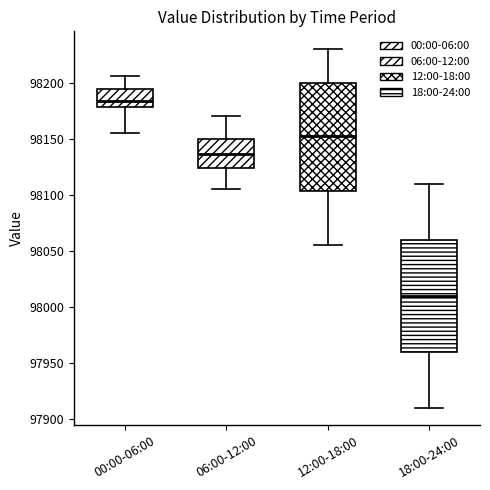

Where is the upper edge of the box for 12:00-18:00 on the y-axis? The values are not printed on the chart, so give them approximately, as read against the axis.

98200